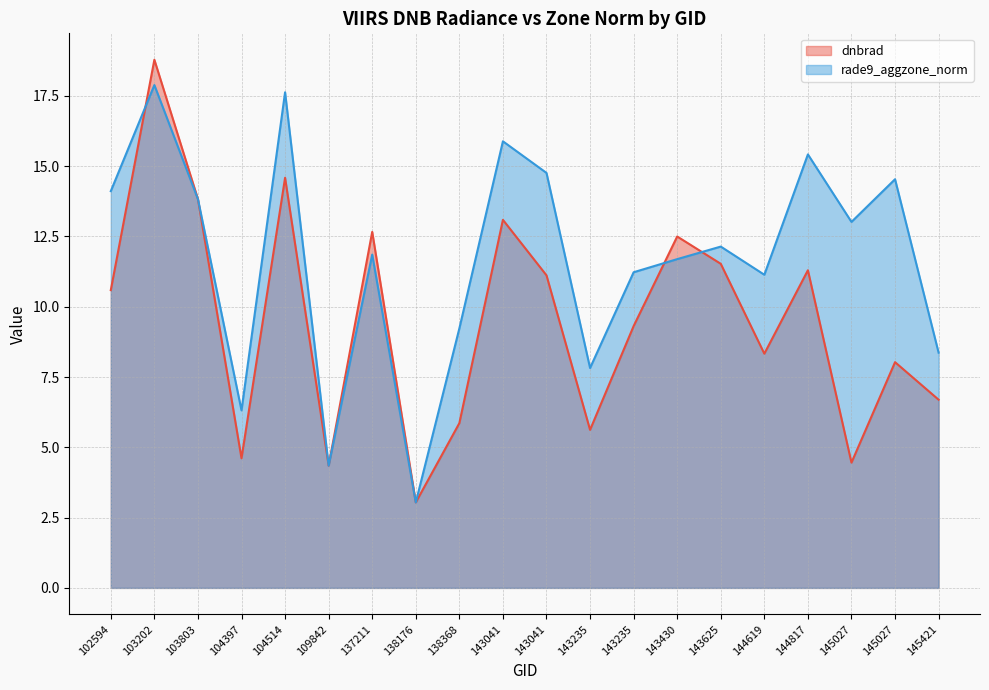

Is the value of dnbrad at 138176 greater than the value of rade9_aggzone_norm at 143430?

No